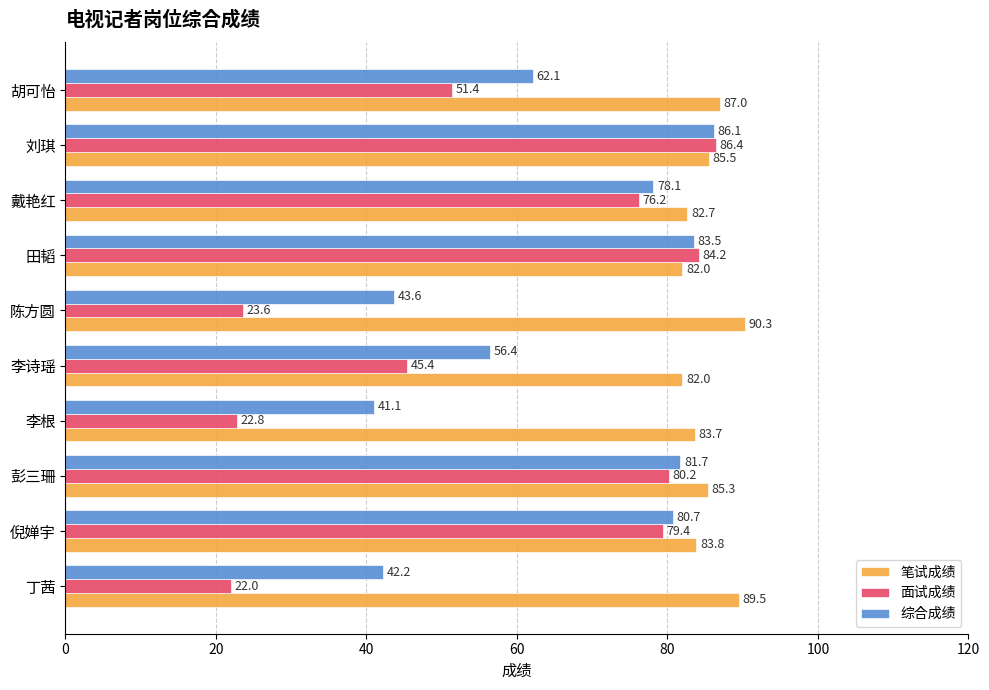

Is it true that 笔试成绩 equals 119.7 at 胡可怡?

False